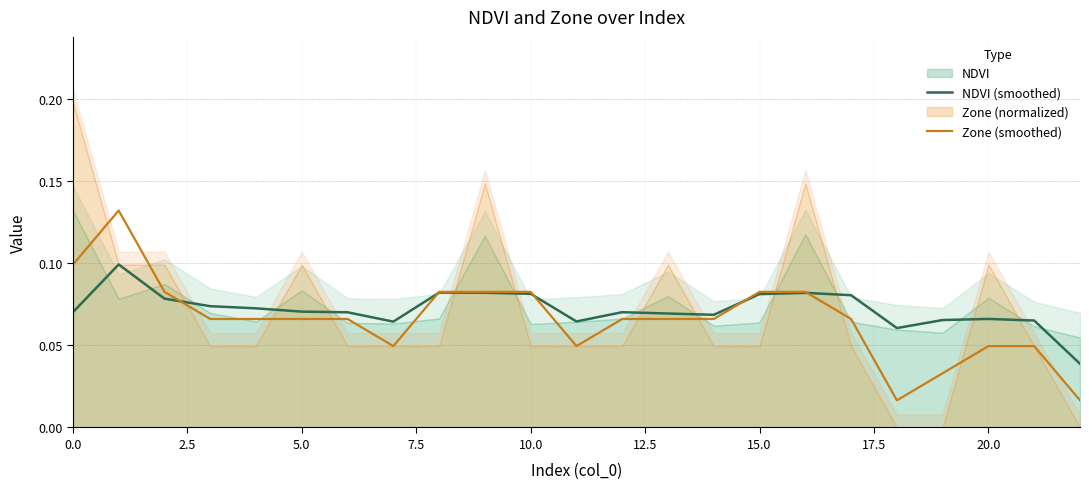

Is the value of NDVI (smoothed) at 19 greater than the value of Zone (smoothed) at 15?

No